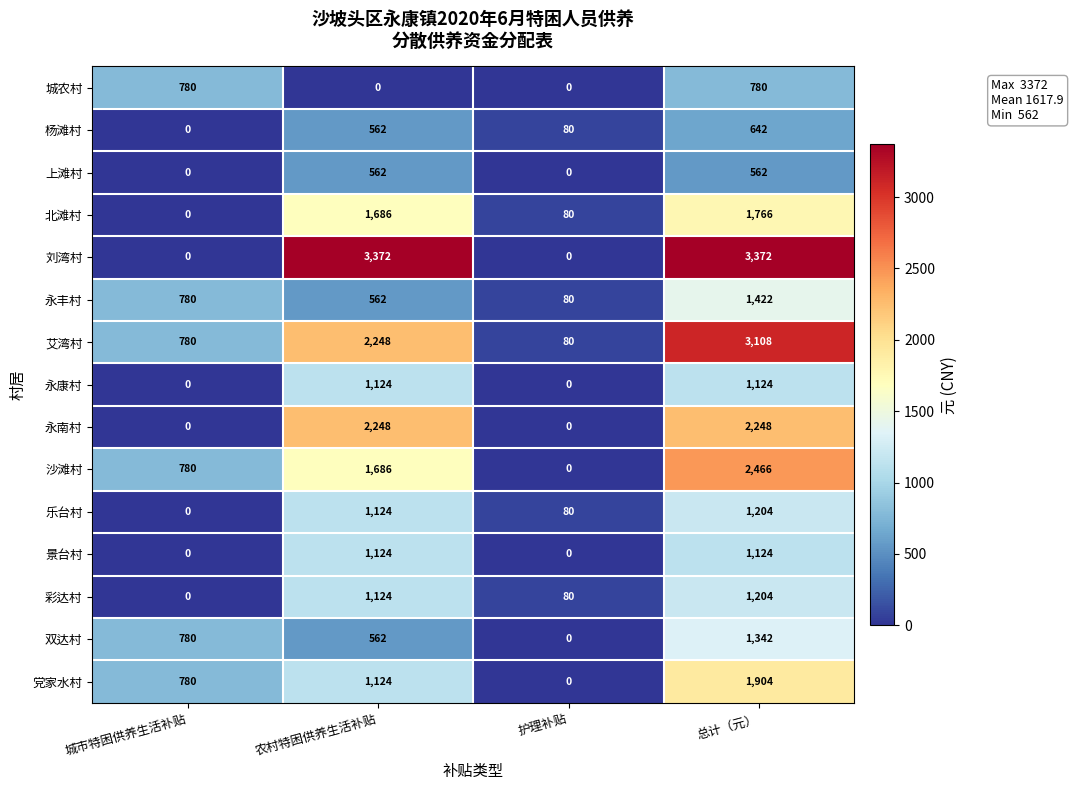

At which category is the sum across all series the highest?

总计（元）